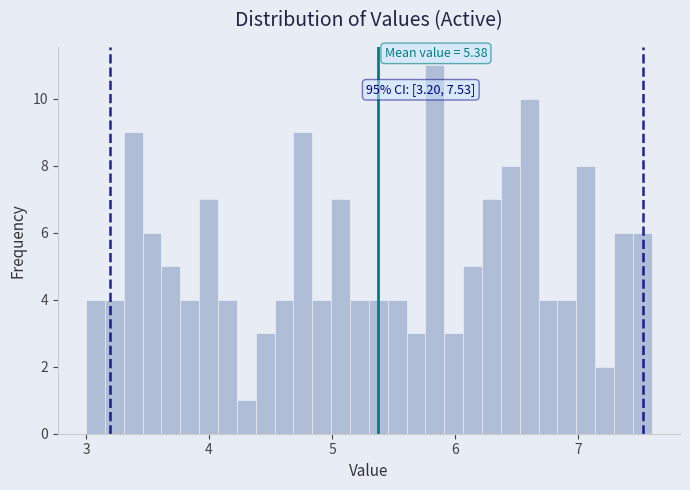

Read against the x-axis, roughly where is the centre of the tallest bar?

5.8